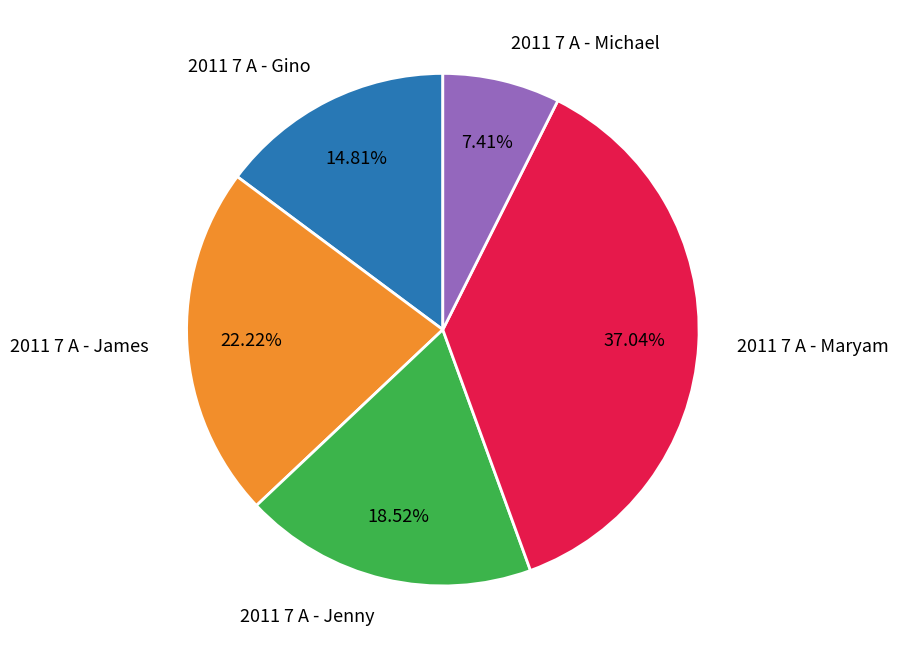

What percentage is the 2011 7 A - Jenny slice, to the nearest percent?

19%